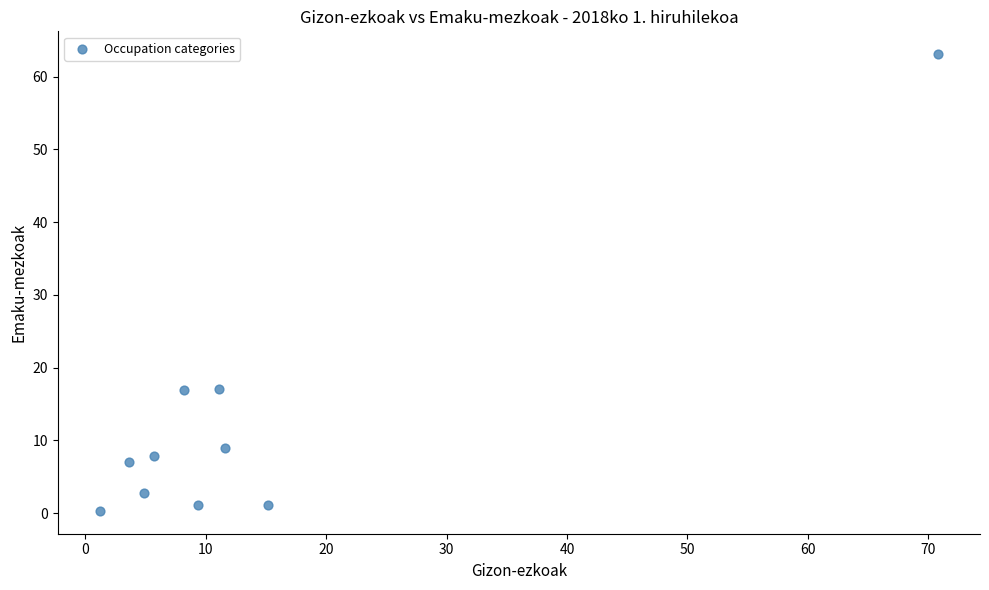

What is the average Y value?

12.6